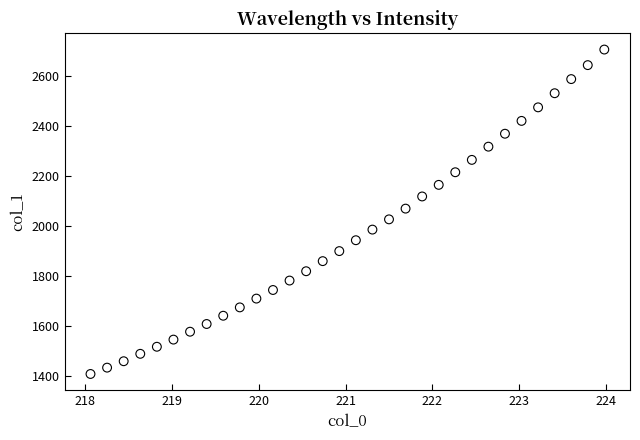

What is the range of Y values (max minus min)?

1297.6